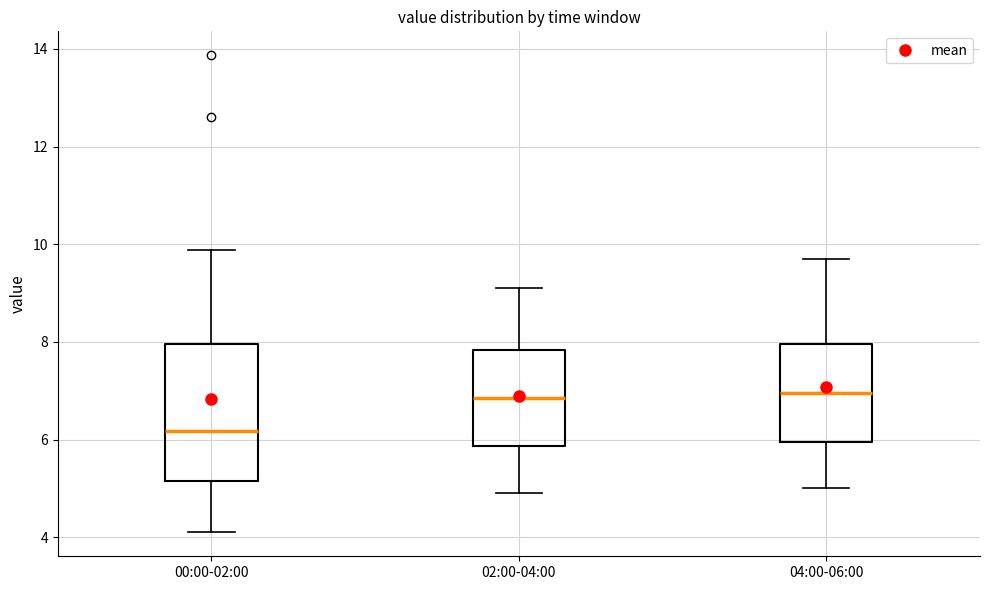

Comparing the boxes themselves (not the whiskers), which one is the tallest?

00:00-02:00